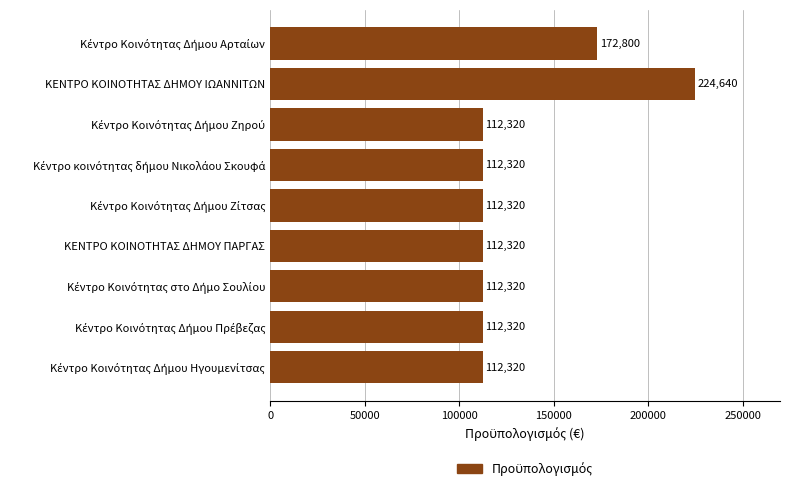

Is it true that the value at ΚΕΝΤΡΟ ΚΟΙΝΟΤΗΤΑΣ ΔΗΜΟΥ ΙΩΑΝΝΙΤΩΝ is 224640?

True